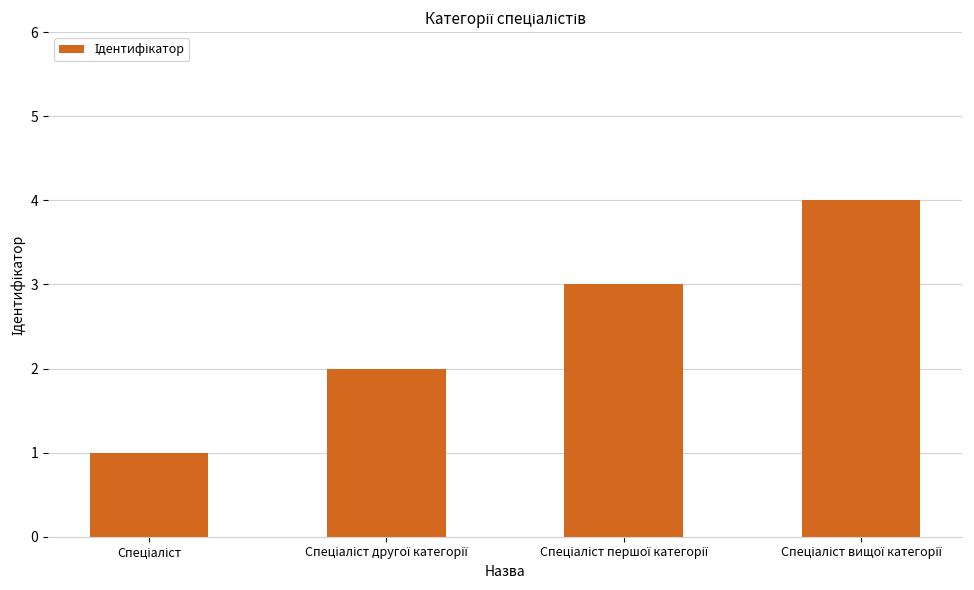

What is the difference between the maximum and minimum values?

3